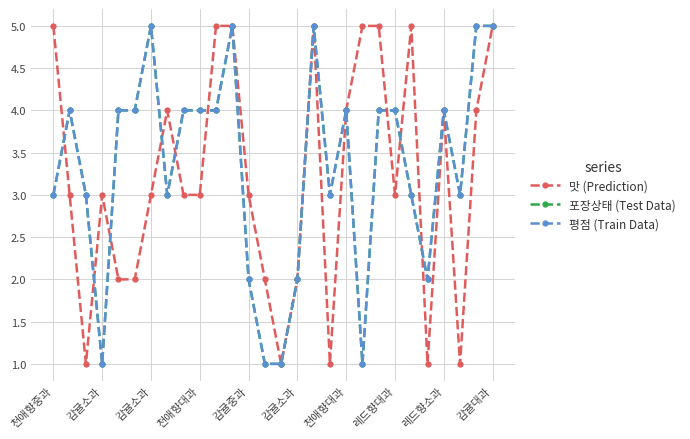

At which category is the sum across all series the highest?

11